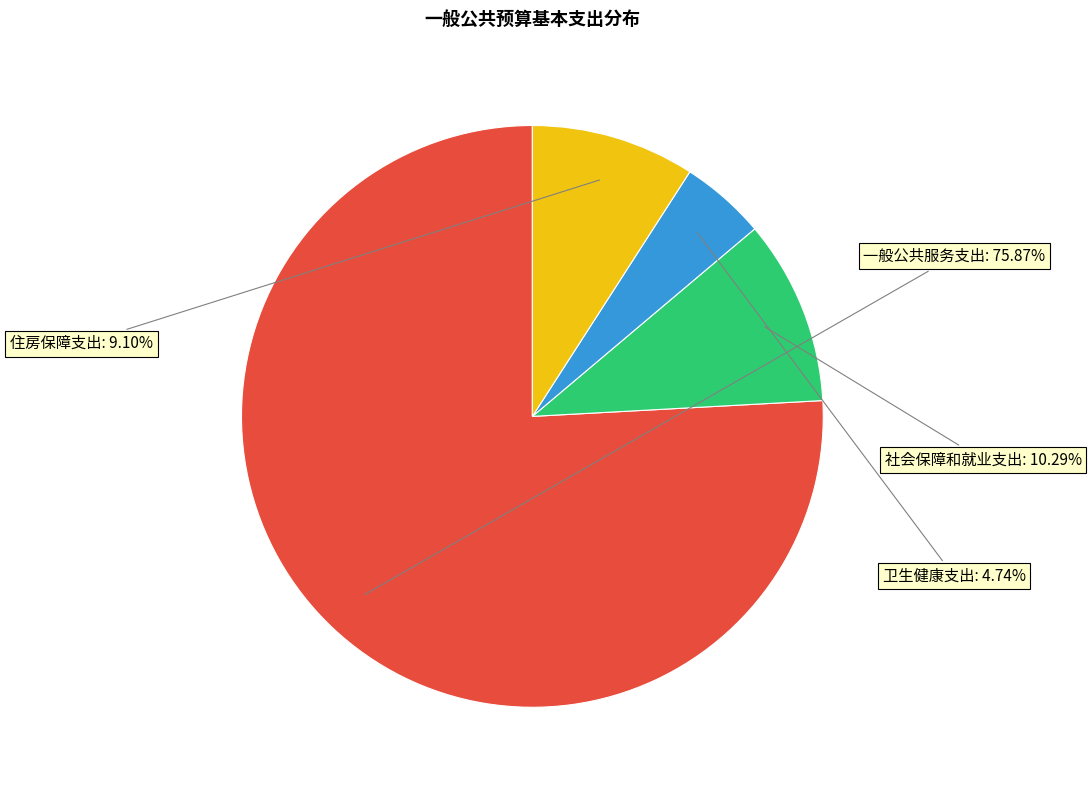

Does 卫生健康支出 represent more than half of the total?

No